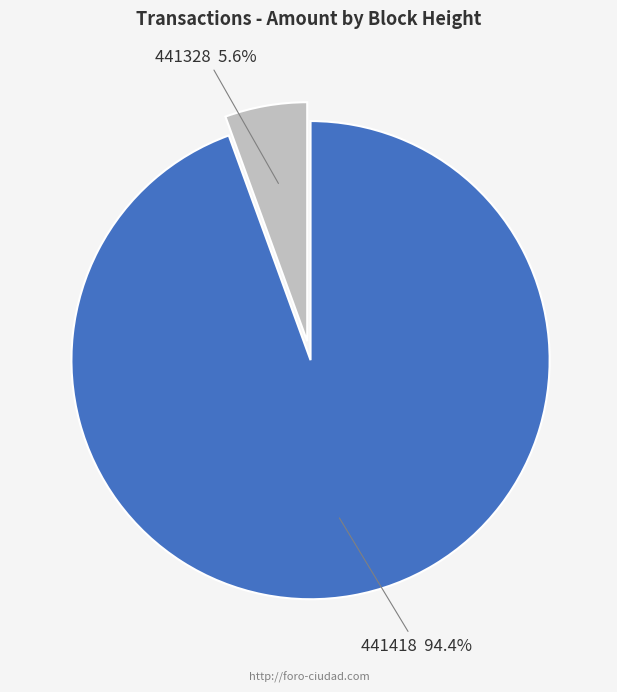

Is there a majority slice in this chart?

Yes